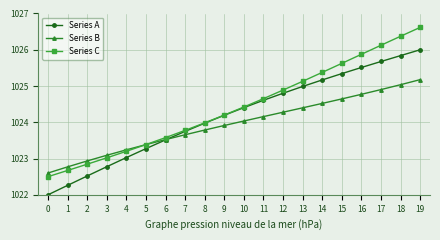

What is the average value of the Series C series?

1024.4